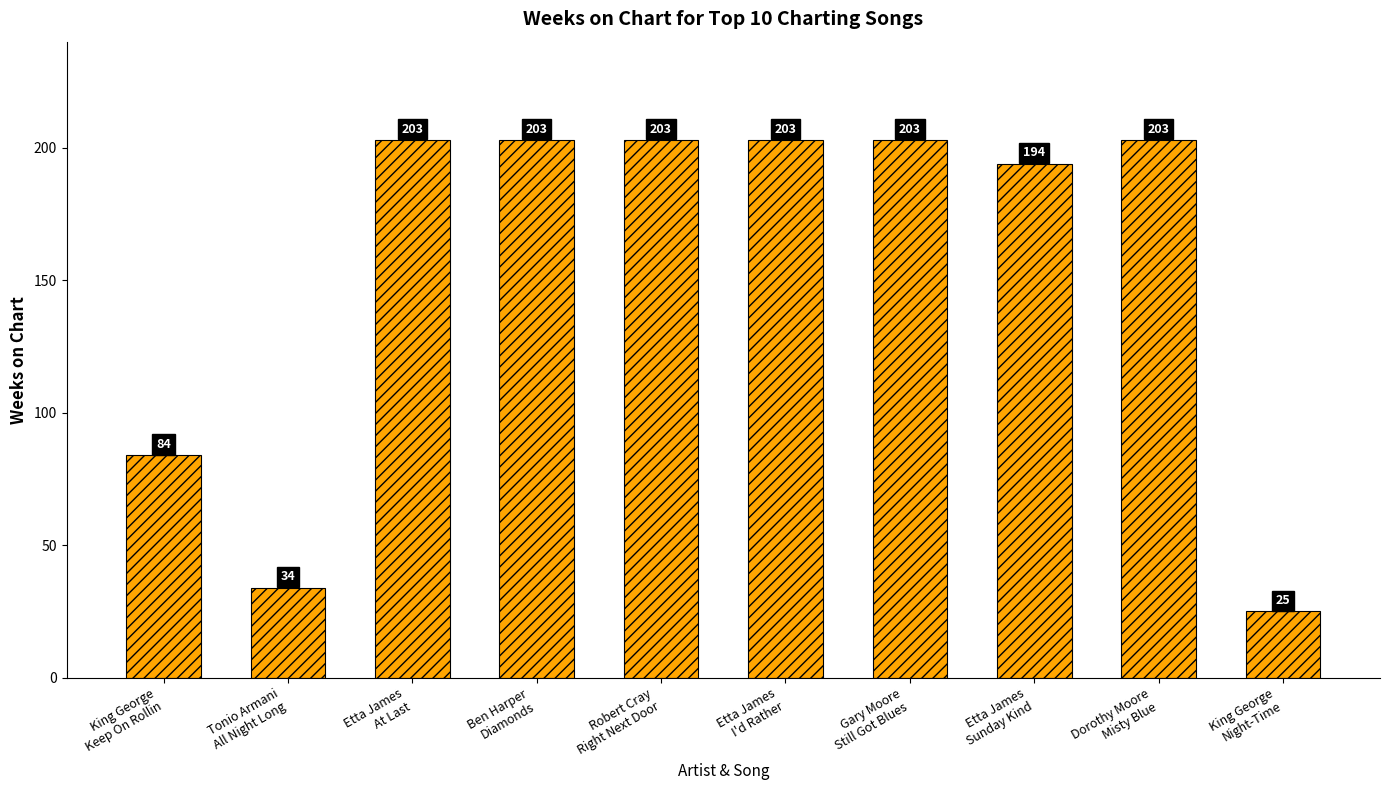

What is the average value?

156